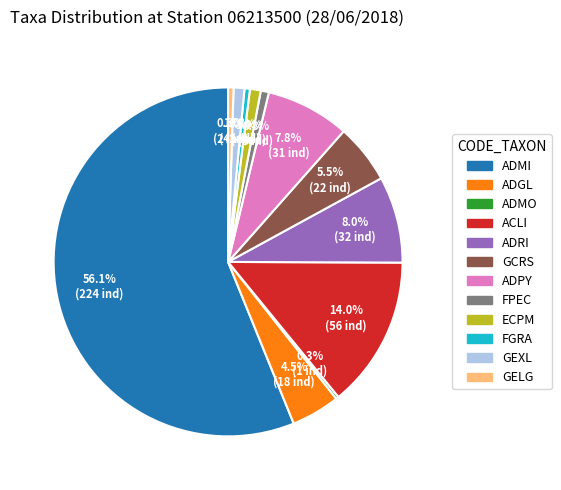

Which has a higher value, GCRS or ADGL?

GCRS